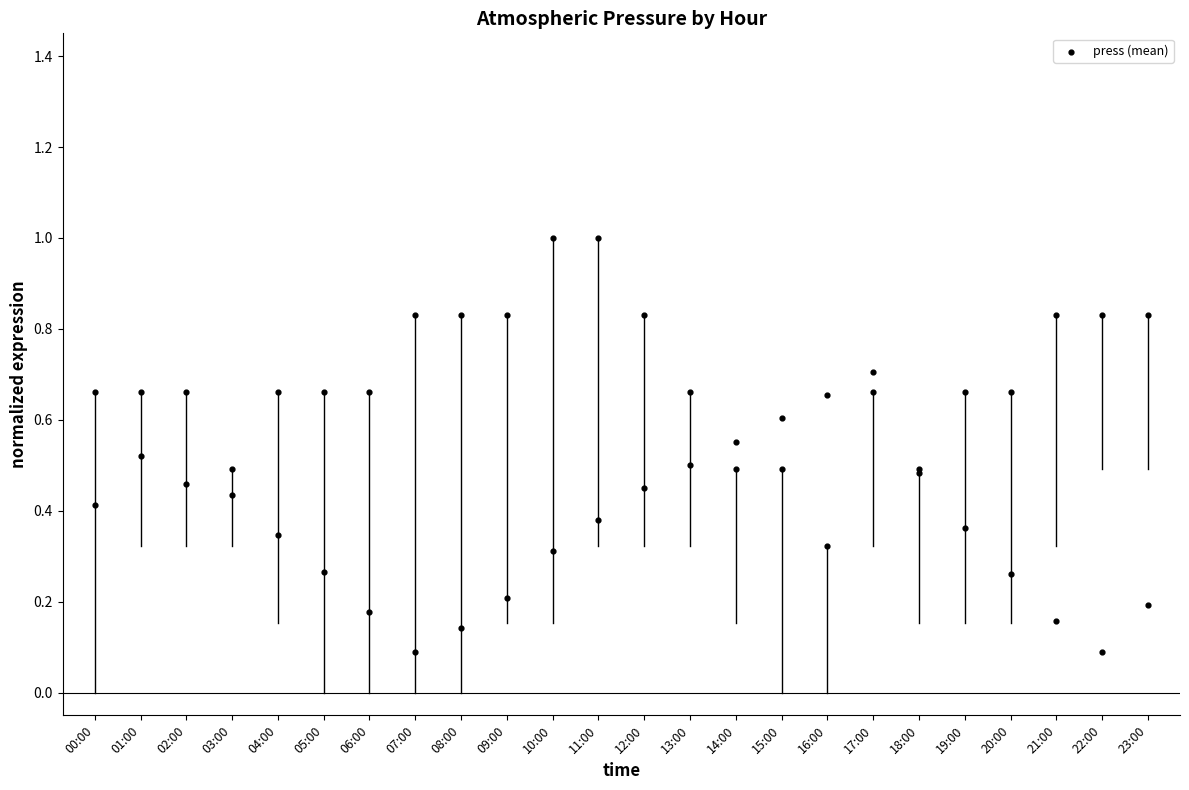

Which has a higher value, 08:00 or 06:00?

06:00